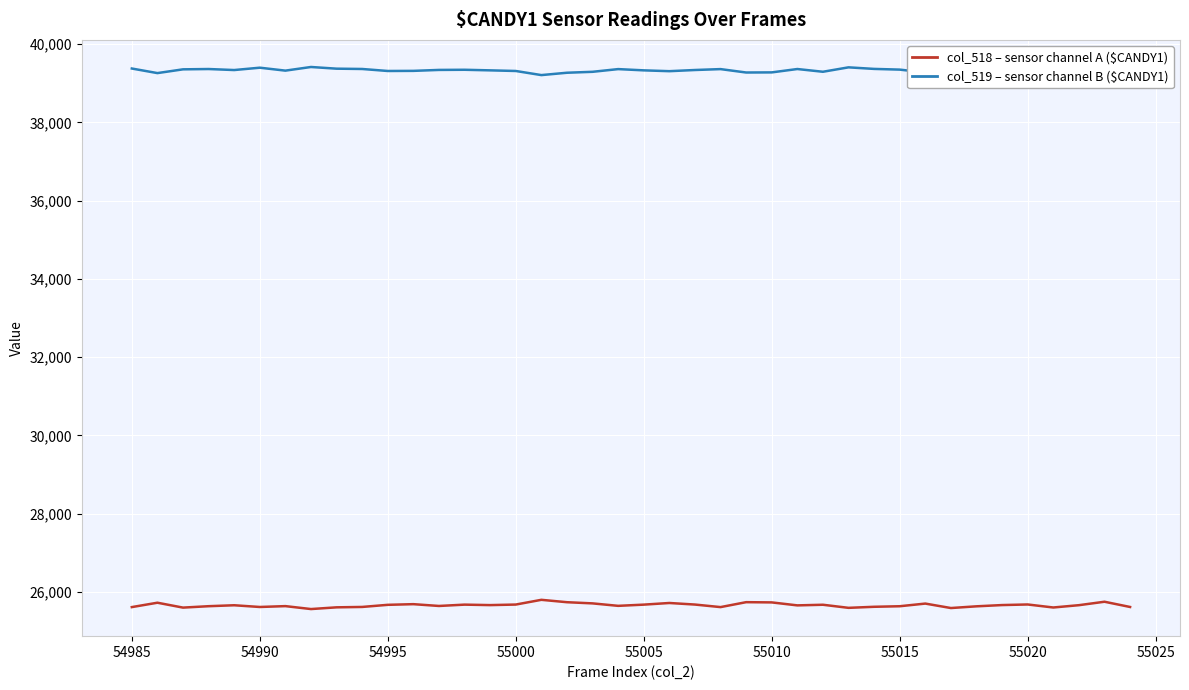

What is the difference between the second highest and second lowest values in the col_519 – sensor channel B ($CANDY1) series?

173